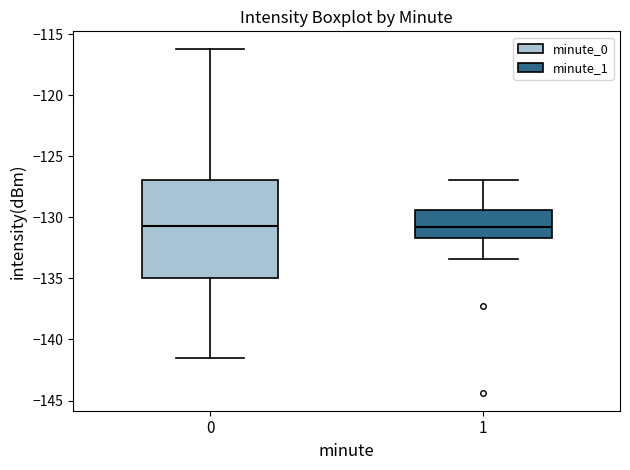

Which box is the tallest, from its lower edge to its upper edge?

0